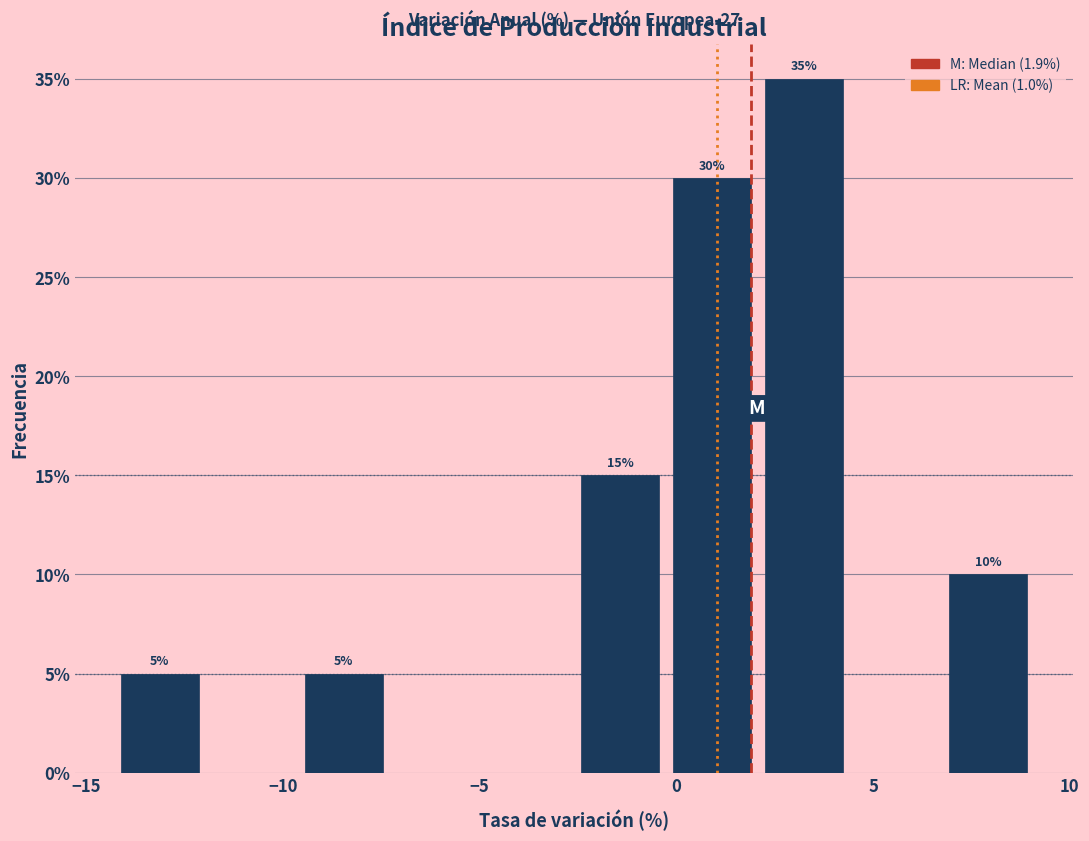

Which range on the x-axis has the tallest bar?

2.0 to 4.5